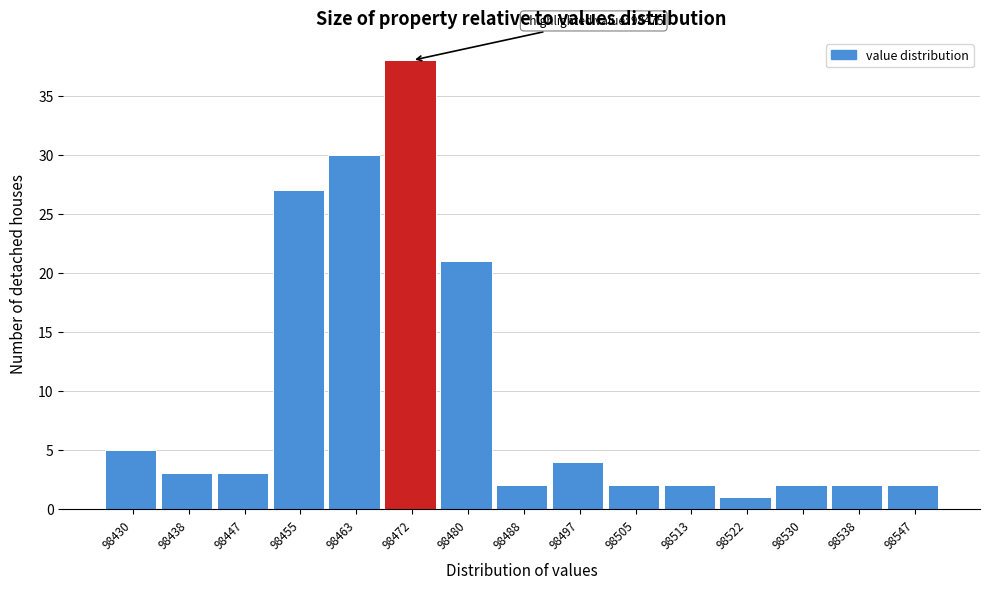

Reading right to left, transcribe all the data shown in this chart.

98547=2	98538=2	98530=2	98522=1	98513=2	98505=2	98497=4	98488=2	98480=21	98472=38	98463=30	98455=27	98447=3	98438=3	98430=5